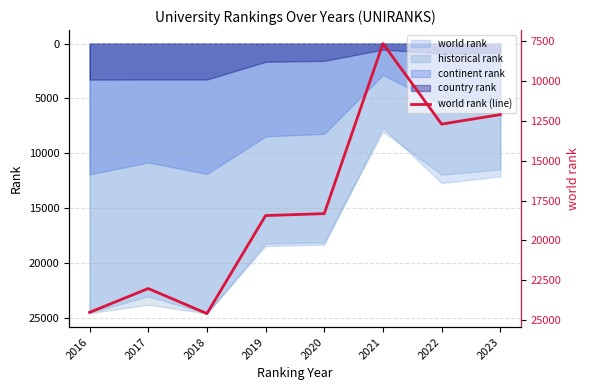

What value does the data have at 2018, to the nearest 100?

24600